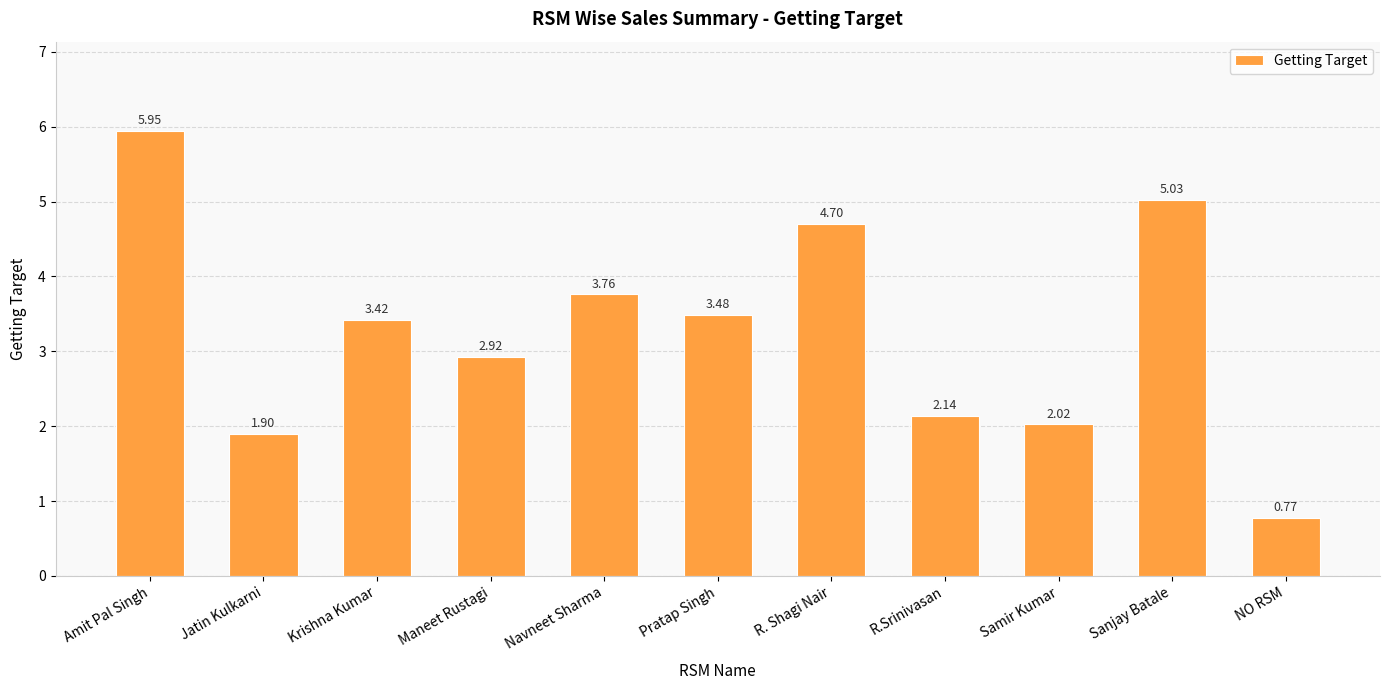

List the labels in order of value, smallest first.

NO RSM, Jatin Kulkarni, Samir Kumar, R.Srinivasan, Maneet Rustagi, Krishna Kumar, Pratap Singh, Navneet Sharma, R. Shagi Nair, Sanjay Batale, Amit Pal Singh